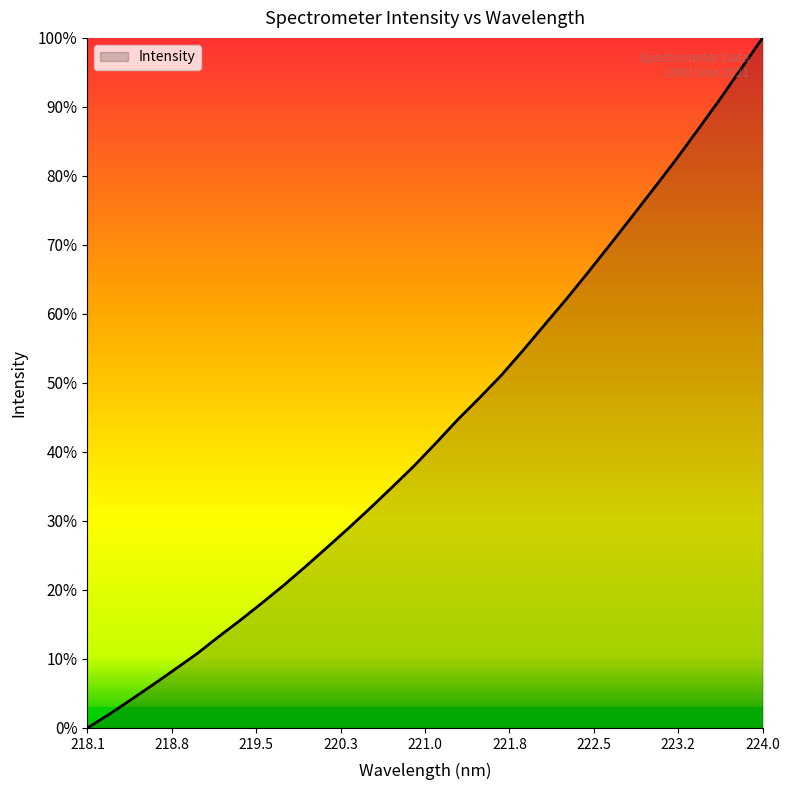

Count the number of values greater than 41.

16